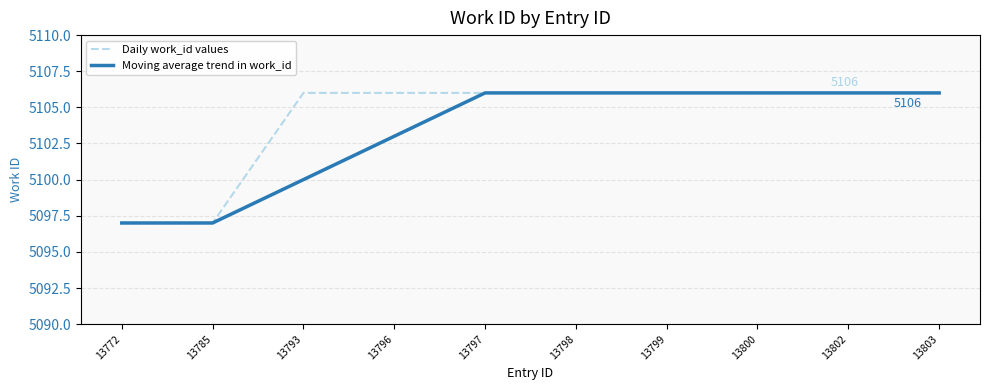

Reading left to right, what are all the values shown in this chart?

Daily work_id values: 5097	5097	5106	5106	5106	5106	5106	5106	5106	5106
Moving average trend in work_id: 5097	5097	5100	5103	5106	5106	5106	5106	5106	5106